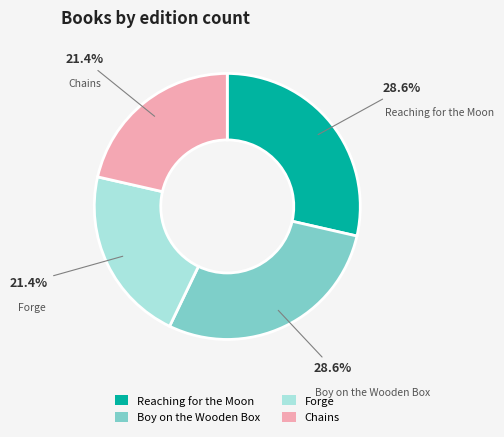

Is there any slice that represents more than half of the pie?

No